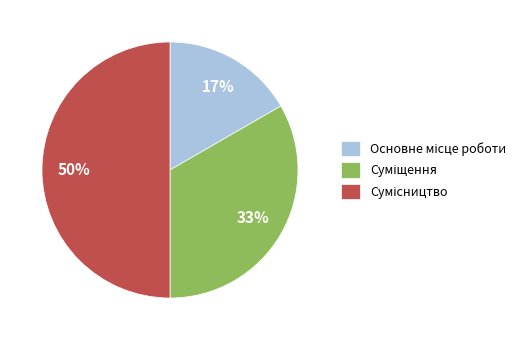

To the nearest percent, what is the difference between the largest and smallest slice percentages?

33%